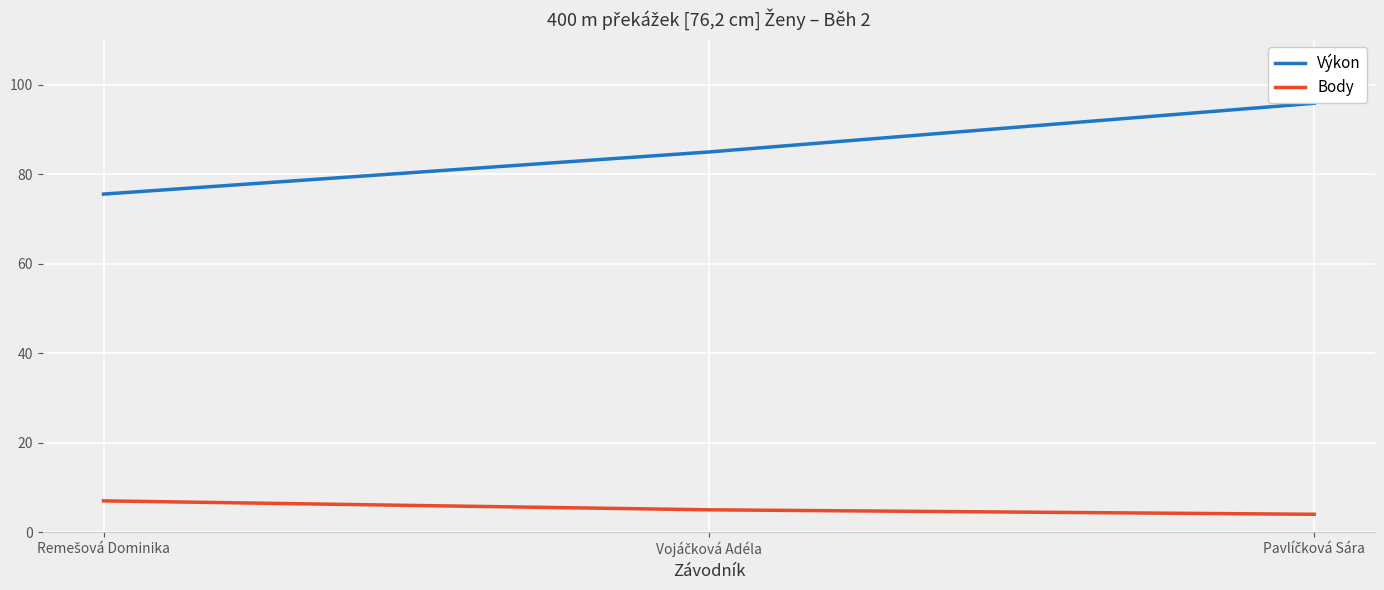

Which series has the largest range (max minus min)?

Výkon